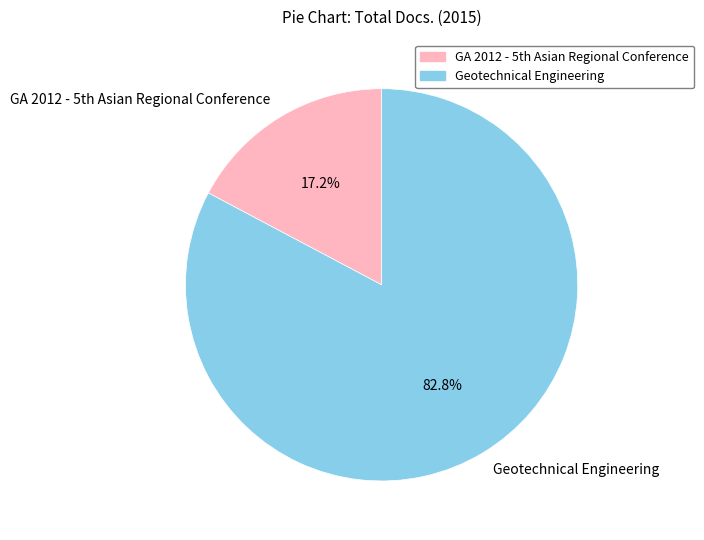

What portion of the pie excludes Geotechnical Engineering?

17.2%